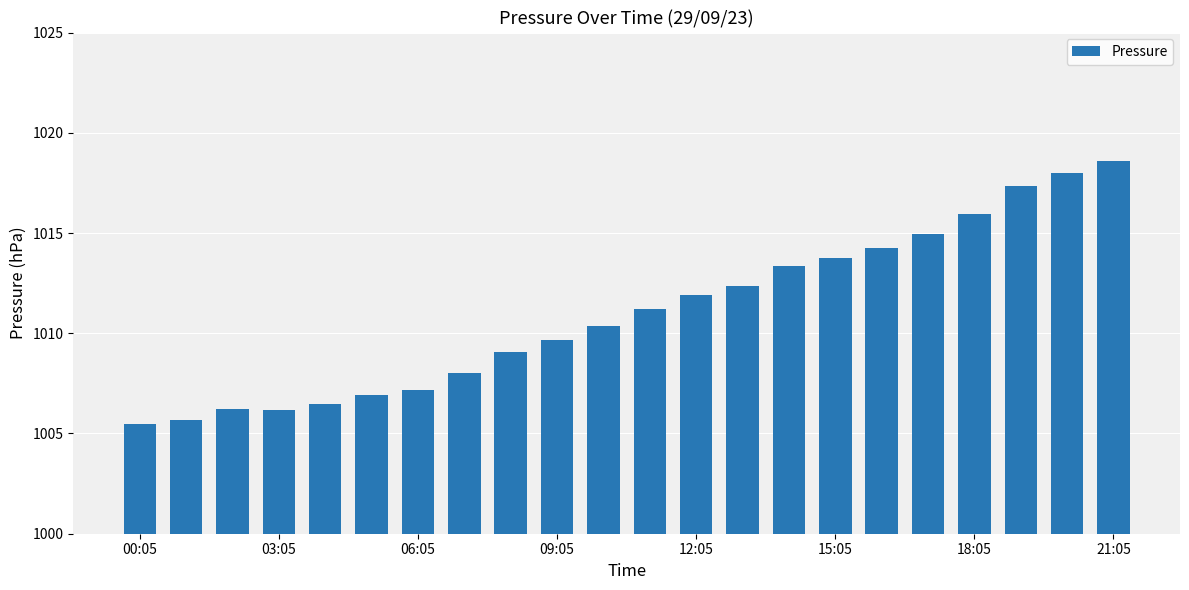

What is the value of the 4th bar from the left?

1006.2